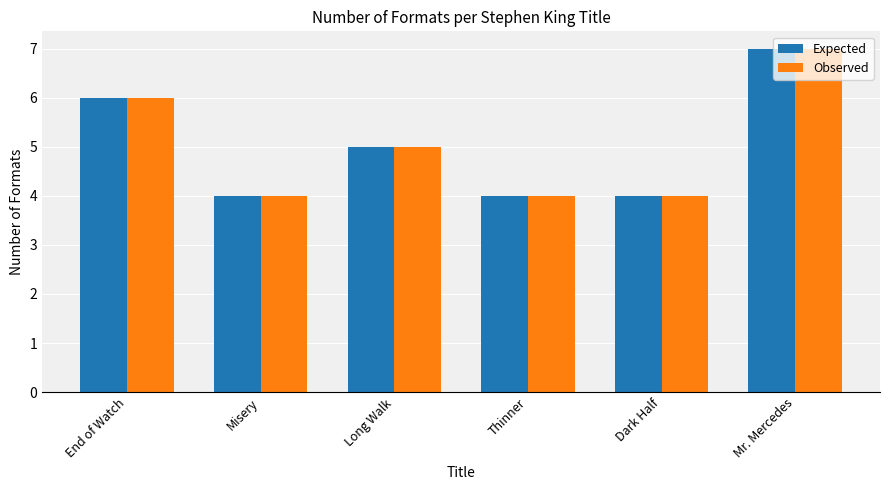

Read the Observed value at Long Walk.

5